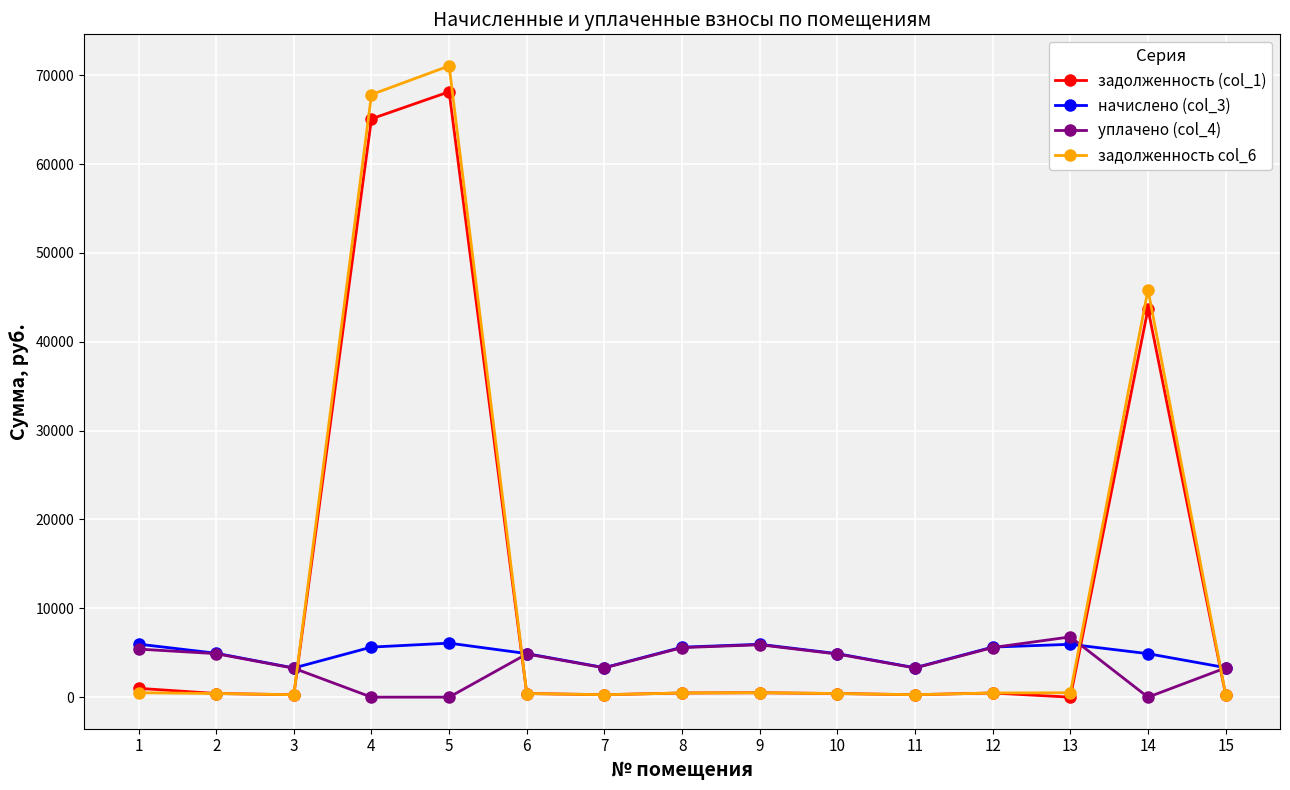

At which label is задолженность (col_1) closest to 34065?

14